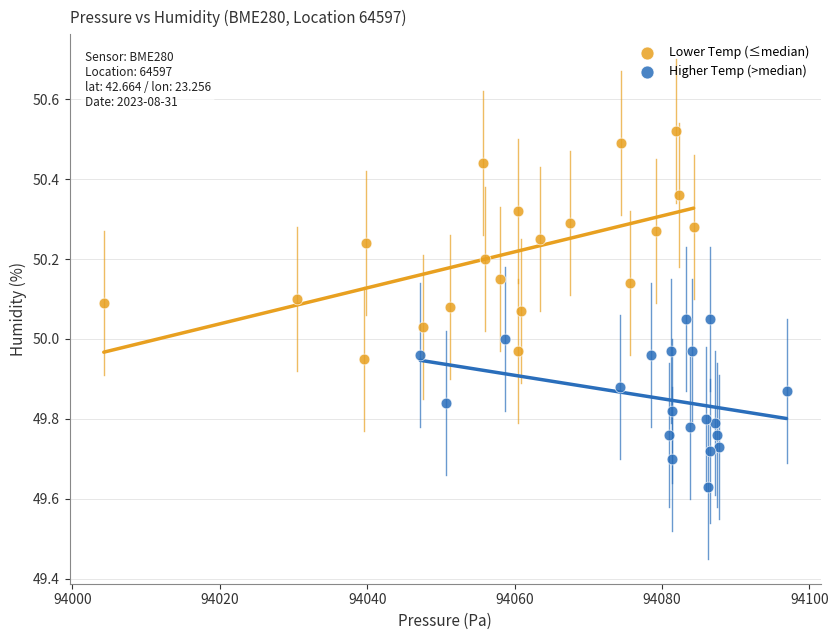

What are all the series names shown in the legend?

Lower Temp (≤median), Higher Temp (>median)